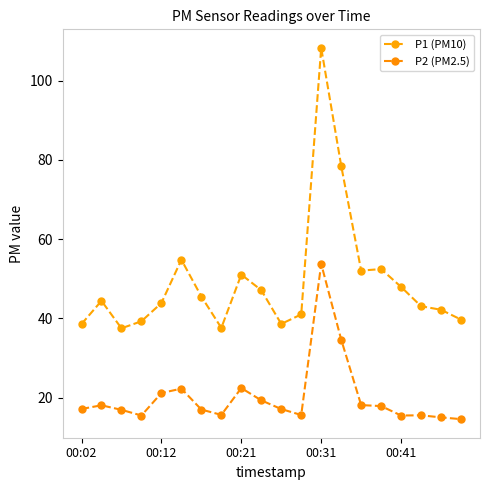

How many lines are shown in the chart?

2